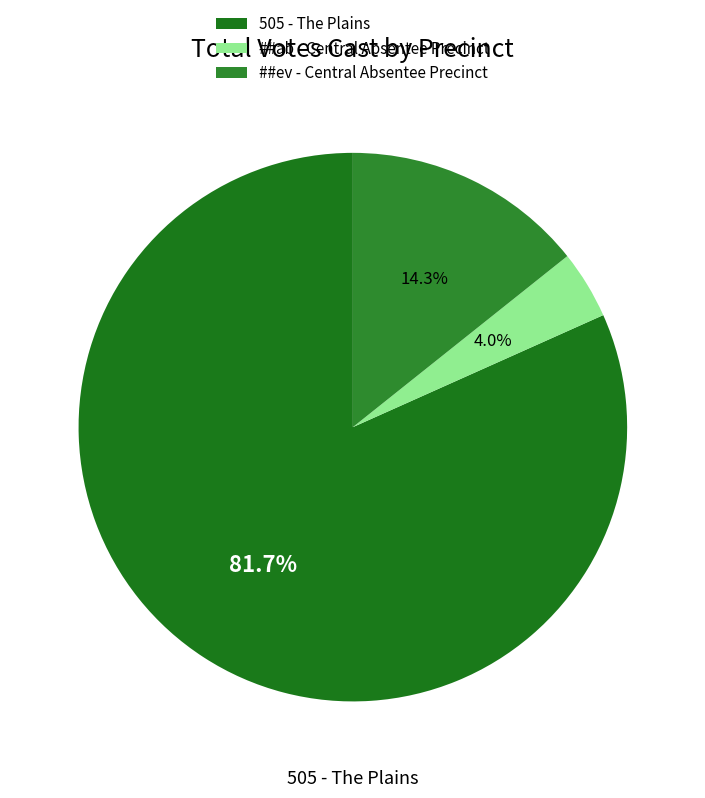

Which category has the biggest portion of the pie?

505 - The Plains